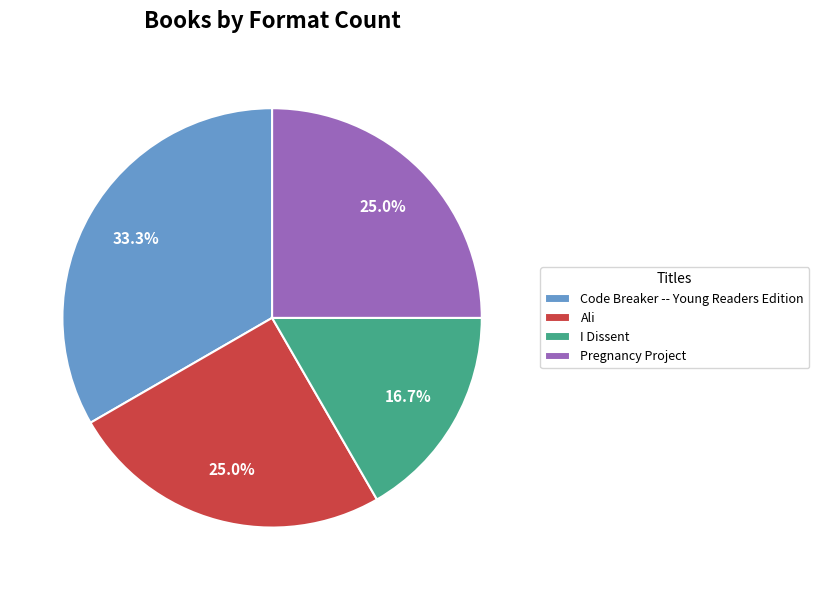

True or false: Ali accounts for 25% of the total.

True